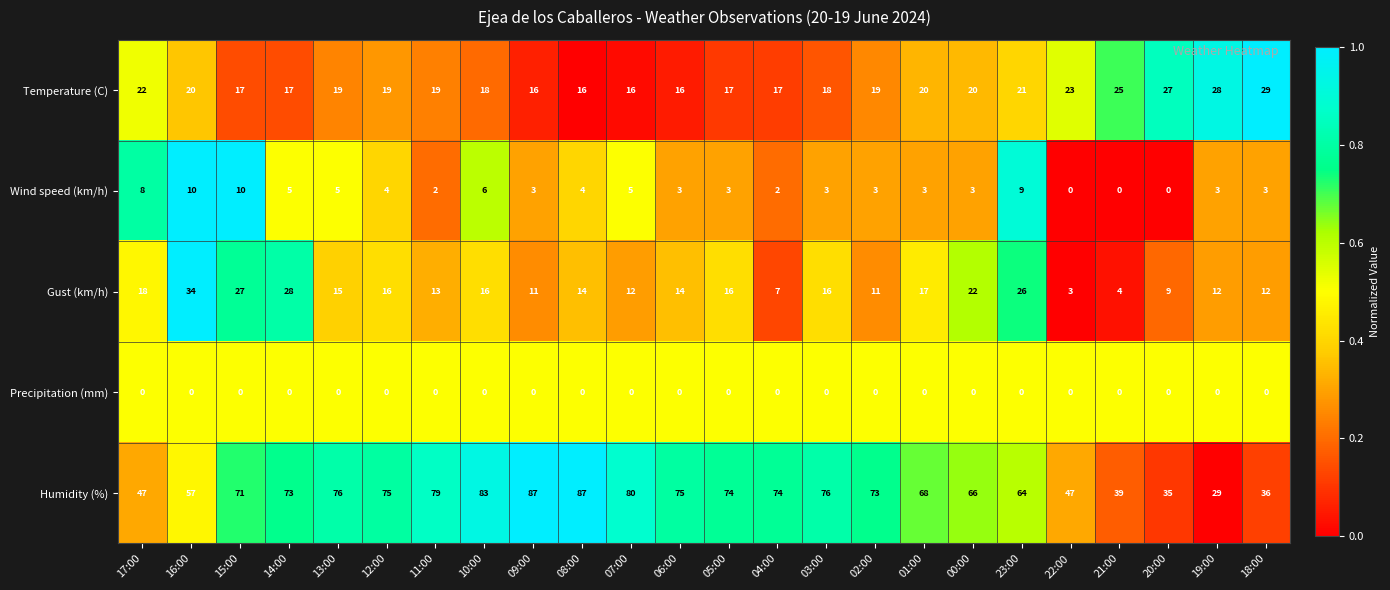

Which series has the widest spread of values?

Humidity (%)